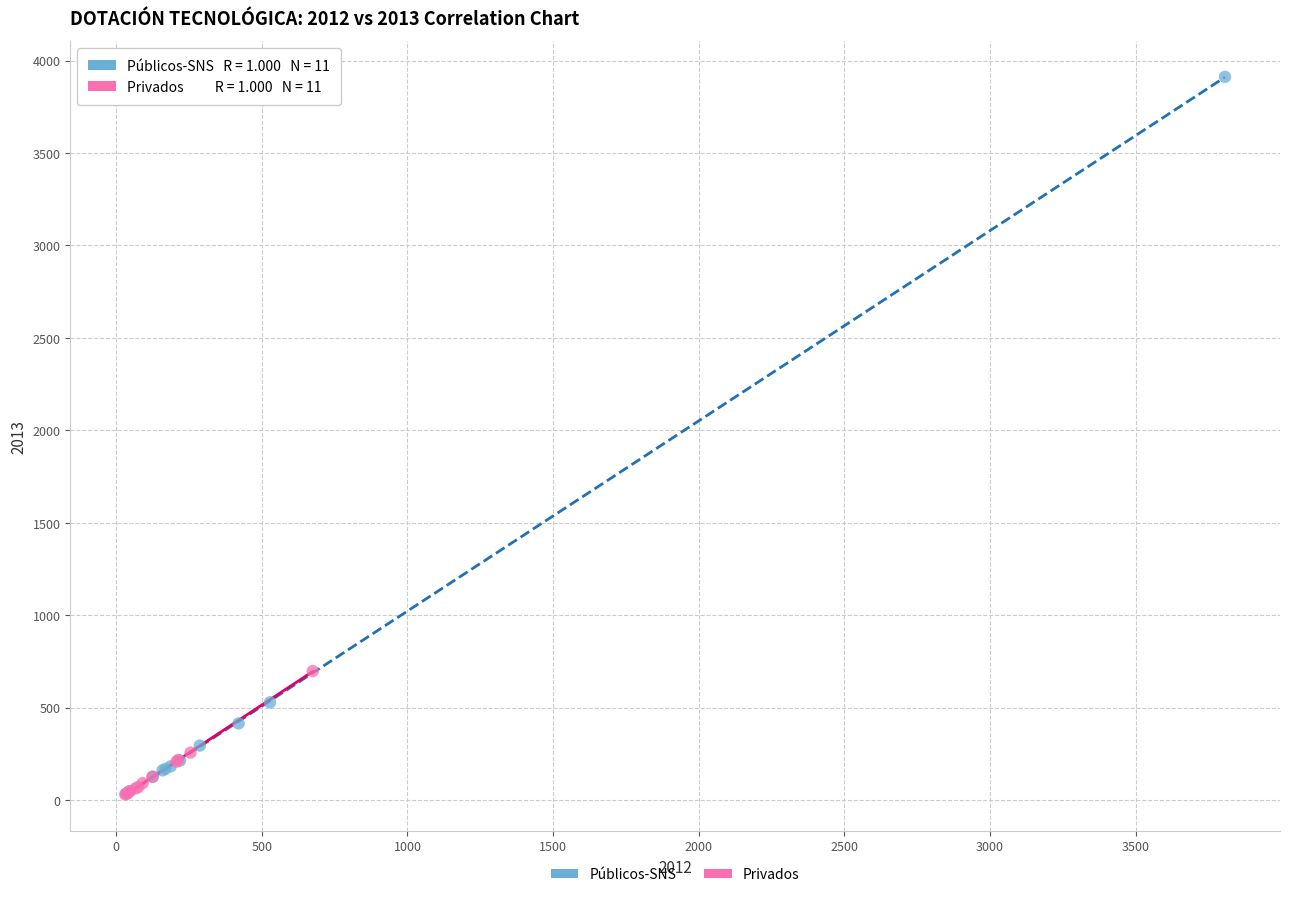

Which series has the largest Y range (max minus min)?

Públicos-SNS